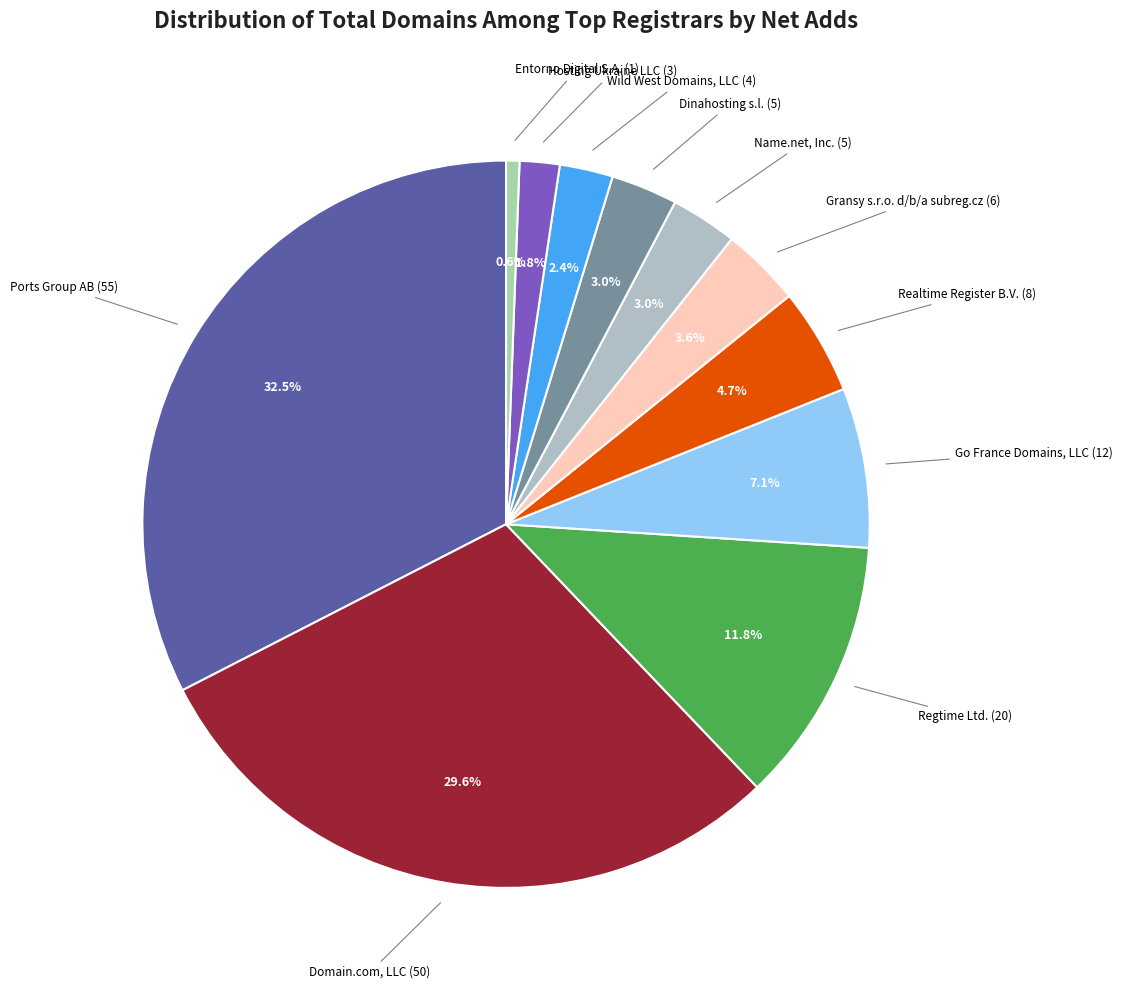

How much of the chart is everything except Regtime Ltd.?

88.2%